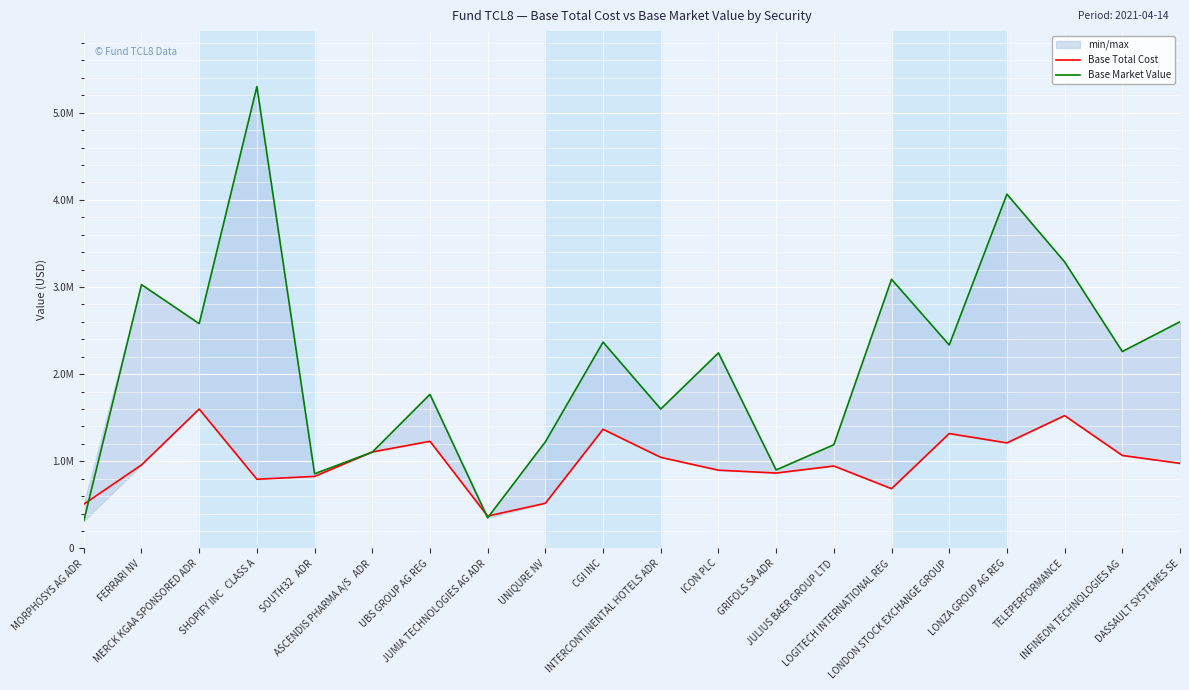

What is the total value across all series at LONZA GROUP AG REG?

5276074.7